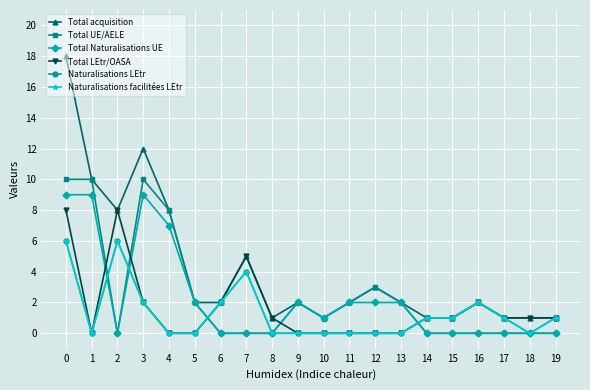

Does the chart have visible grid lines?

Yes